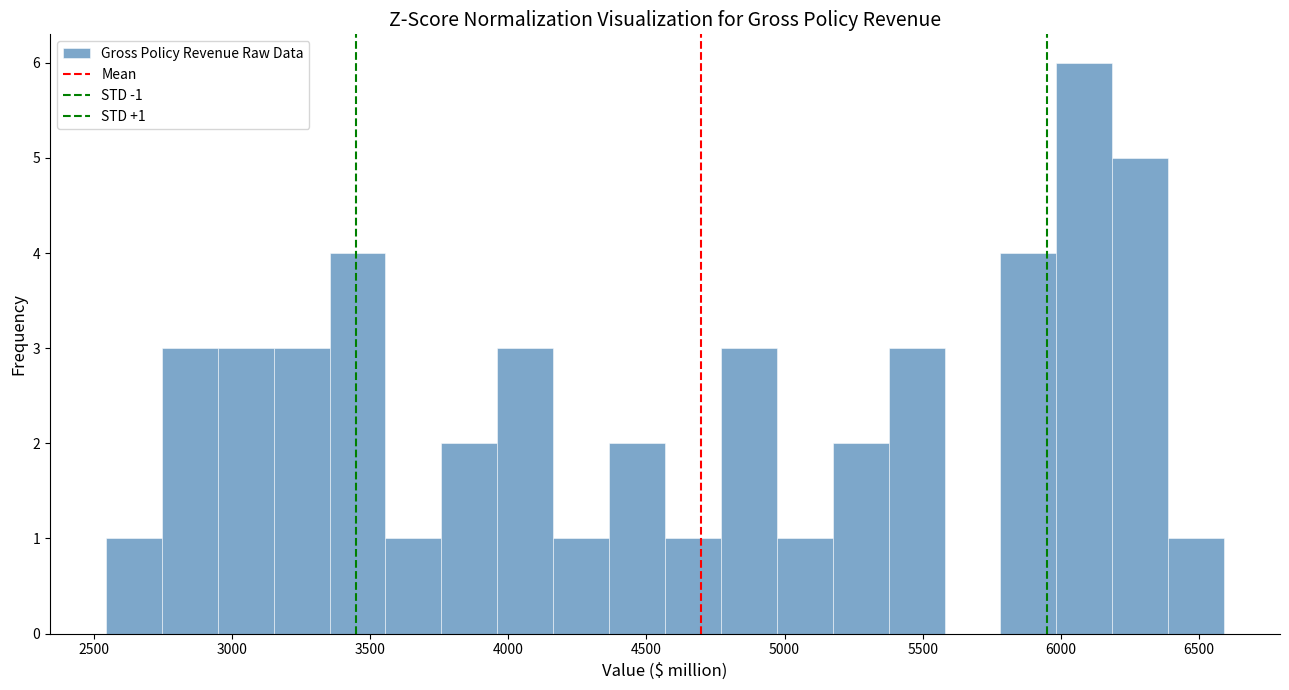

Which range on the x-axis has the tallest bar?

6000 to 6200